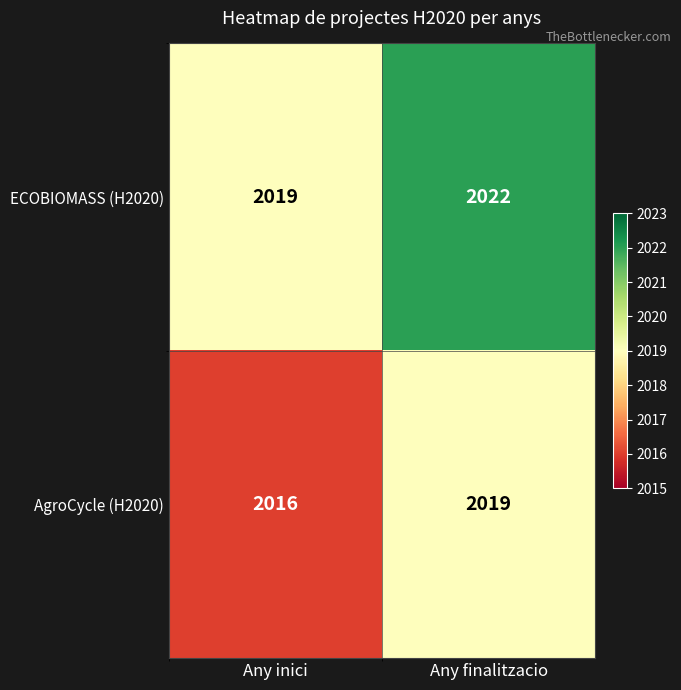

Which series has the largest total across all categories?

ECOBIOMASS (H2020)